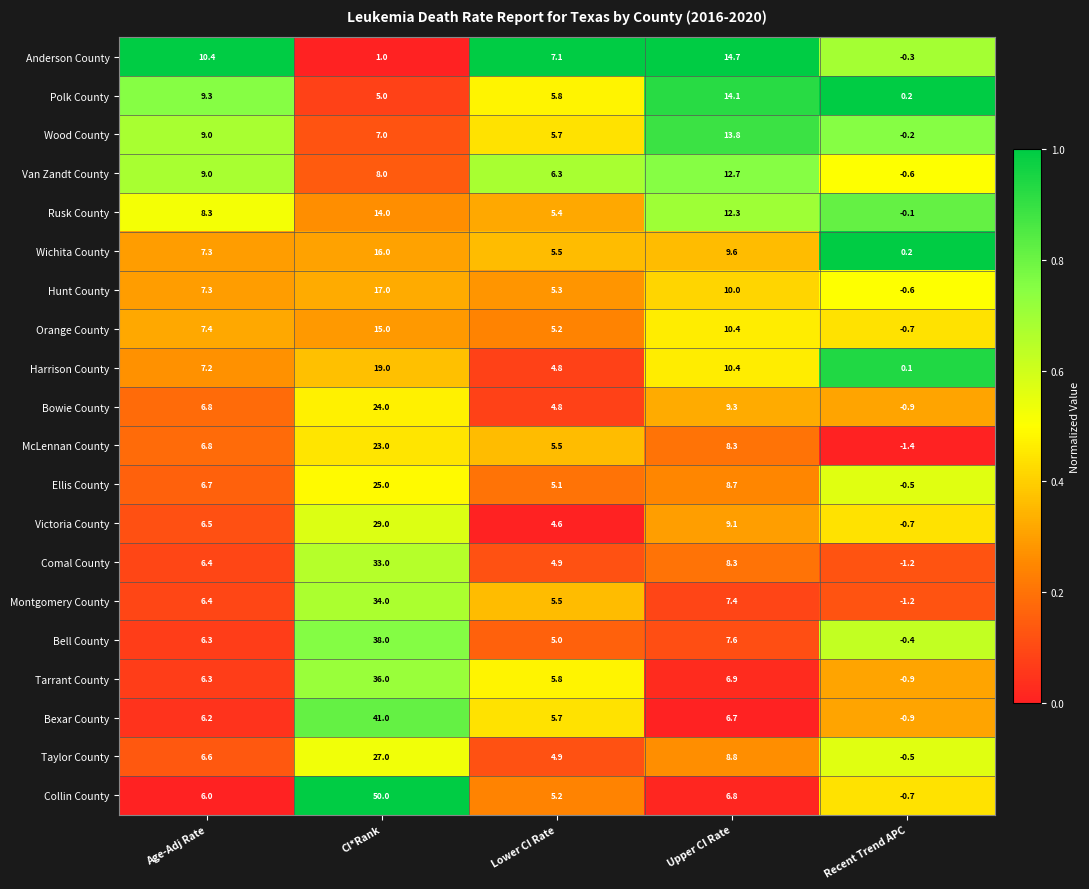

The Victoria County series shows 6.5 at Age-Adj Rate. True or false?

True